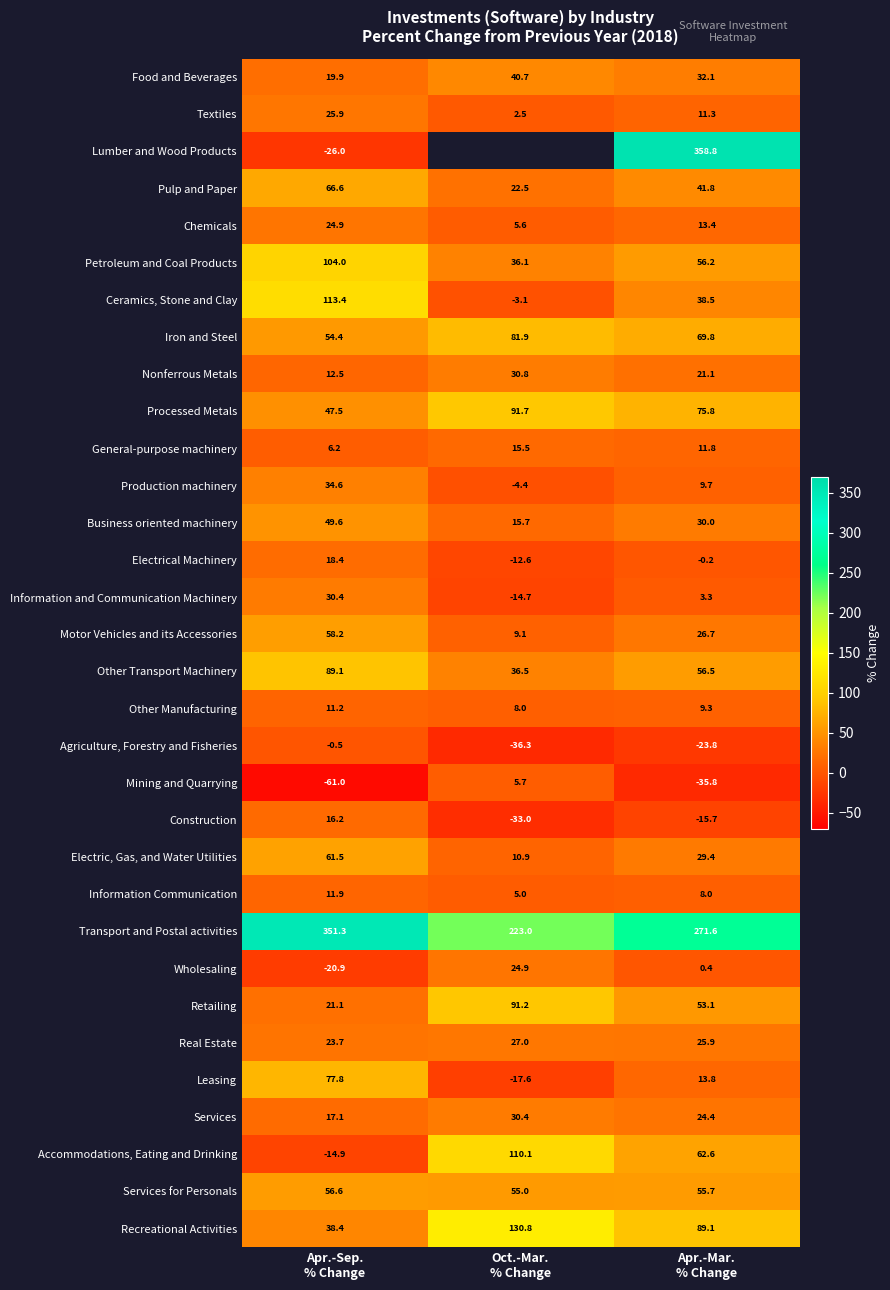

What is the maximum value for Mining and Quarrying?

5.7